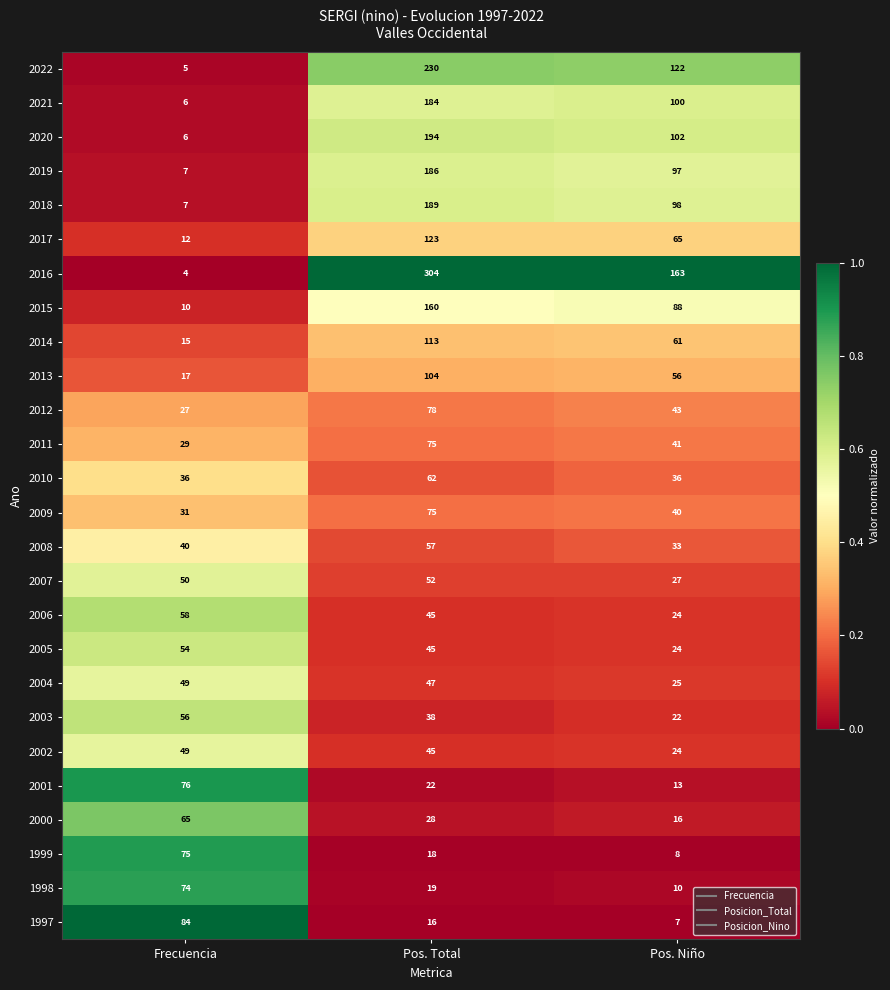

At which category is the sum across all series the highest?

Pos. Total